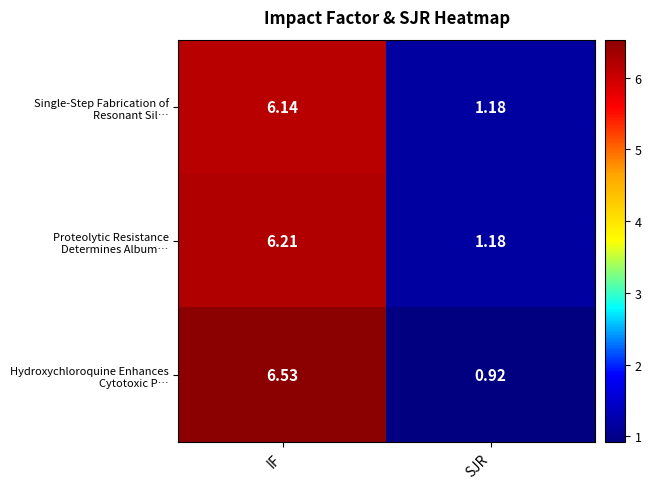

At which category is the sum across all series the highest?

IF